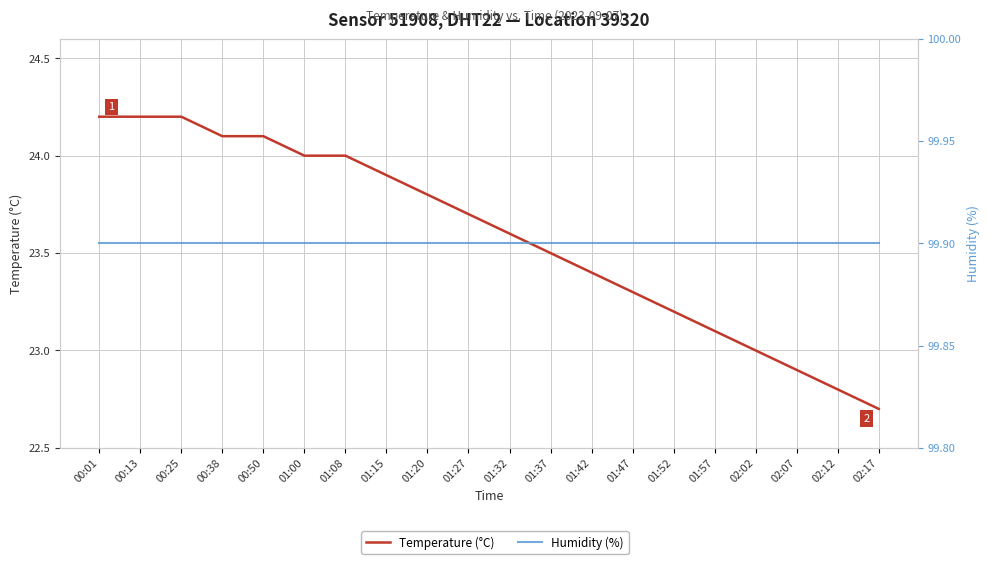

Reading left to right, extract all data points from this chart.

Temperature (°C): 00:01=24.2	00:13=24.2	00:25=24.2	00:38=24.1	00:50=24.1	01:00=24.0	01:08=24.0	01:15=23.9	01:20=23.8	01:27=23.7	01:32=23.6	01:37=23.5	01:42=23.4	01:47=23.3	01:52=23.2	01:57=23.1	02:02=23.0	02:07=22.9	02:12=22.8	02:17=22.7
Humidity (%): 00:01=99.9	00:13=99.9	00:25=99.9	00:38=99.9	00:50=99.9	01:00=99.9	01:08=99.9	01:15=99.9	01:20=99.9	01:27=99.9	01:32=99.9	01:37=99.9	01:42=99.9	01:47=99.9	01:52=99.9	01:57=99.9	02:02=99.9	02:07=99.9	02:12=99.9	02:17=99.9